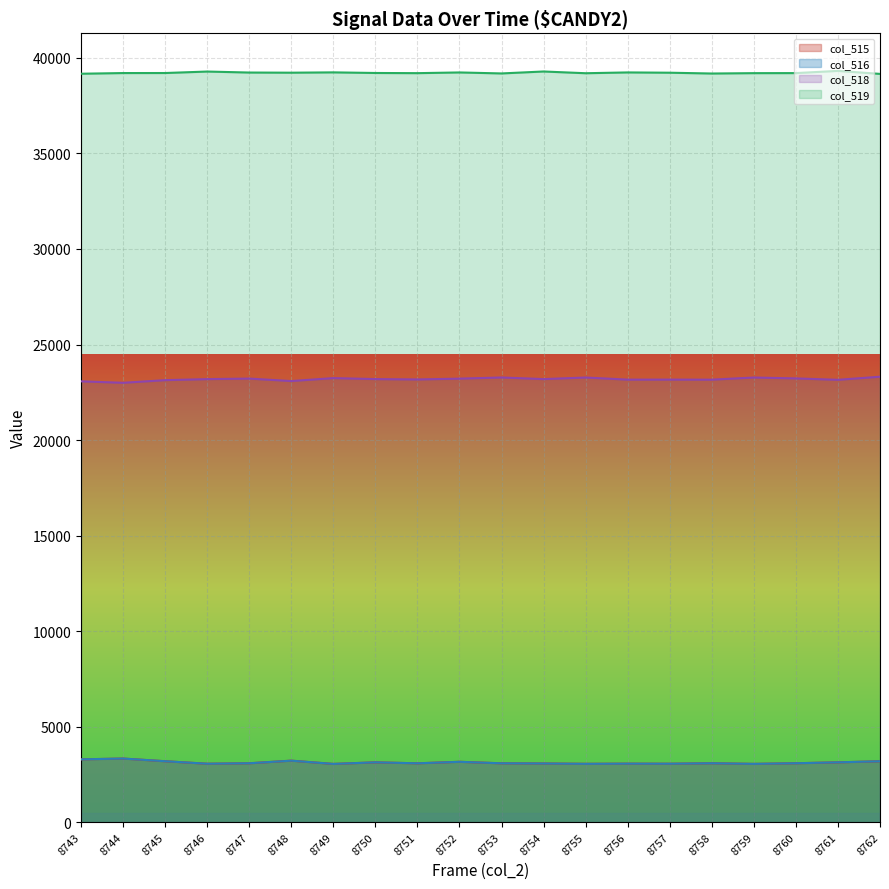

Count the number of data series in this chart.

4